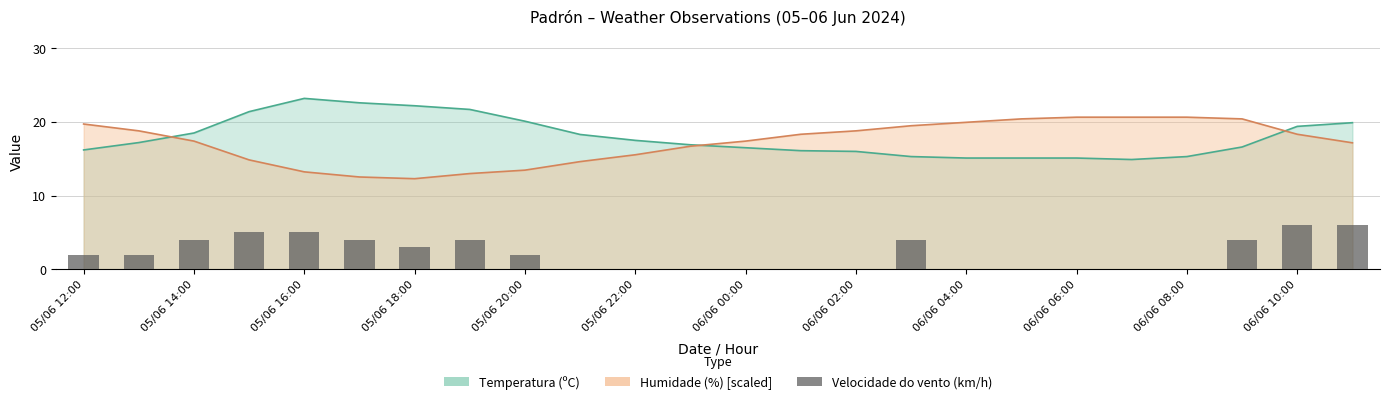

Count the values in the range 0 to 4.

20